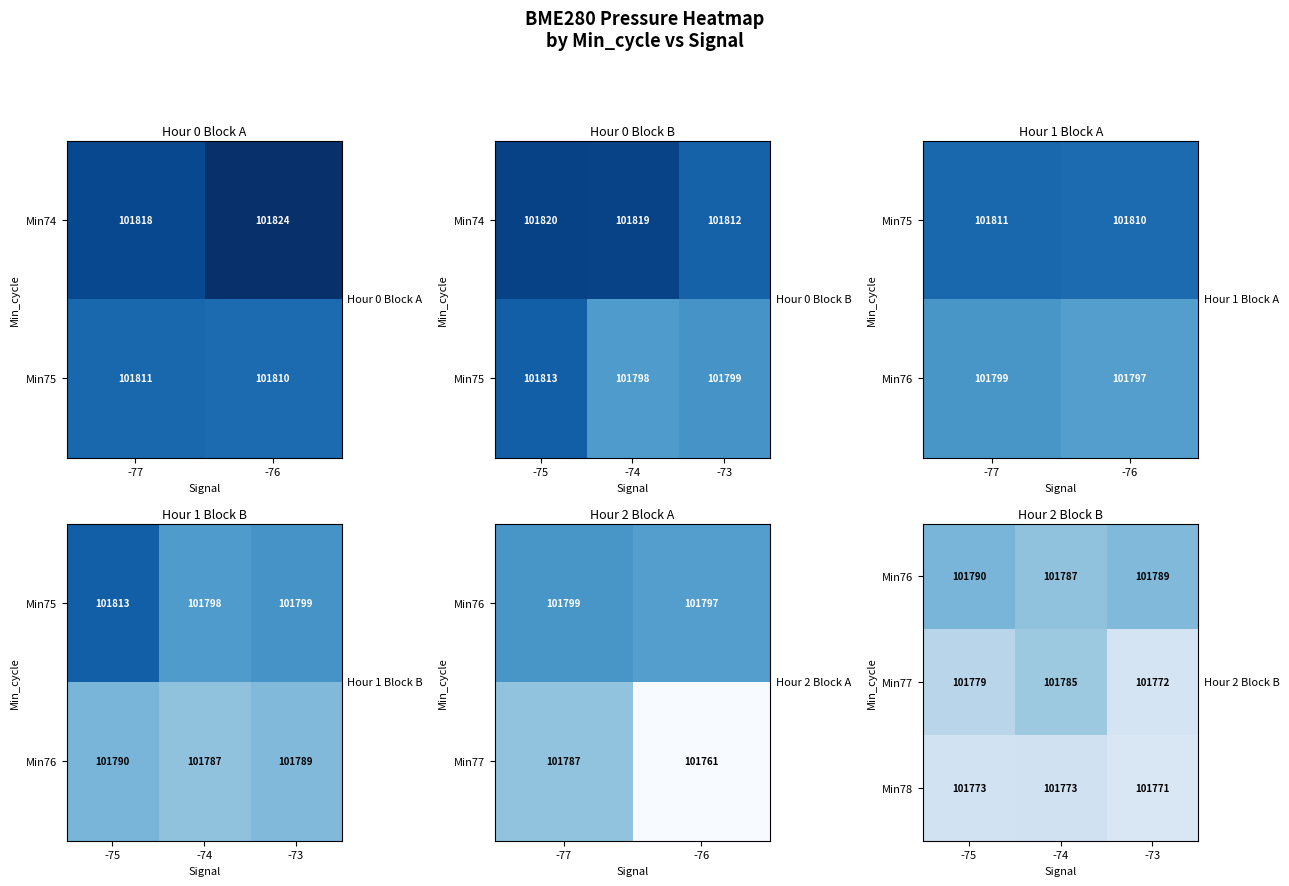

The Min78 series shows 50566 at -75. True or false?

False